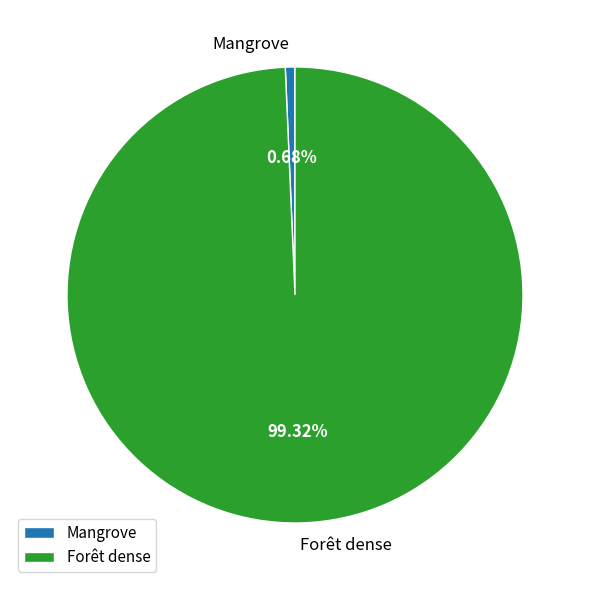

Rank the categories by value from lowest to highest.

Mangrove, Forêt dense